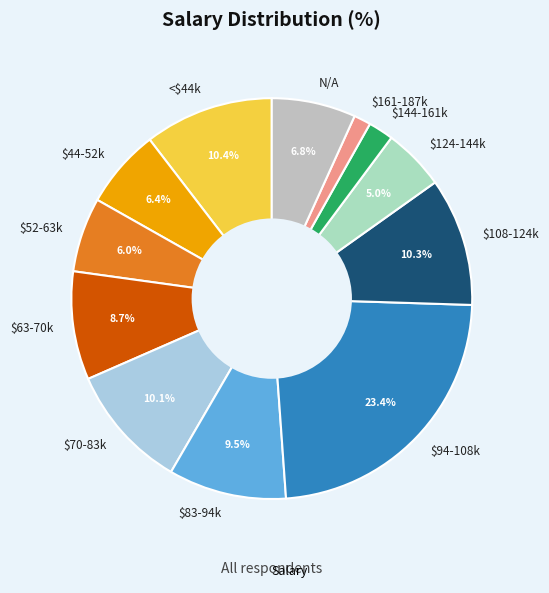

Count the number of slices in the pie.

12